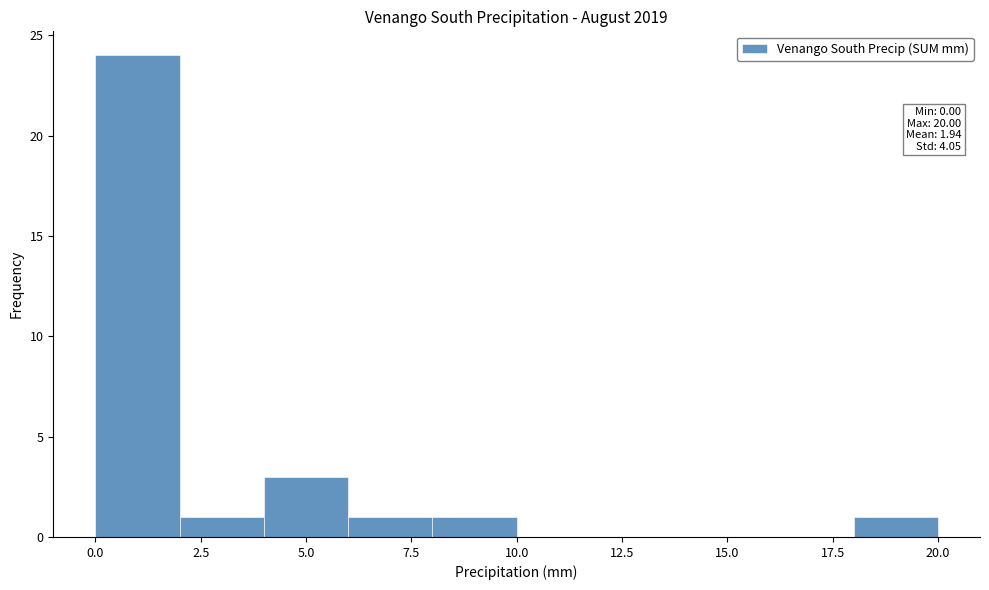

Which range on the x-axis has the tallest bar?

0 to 2